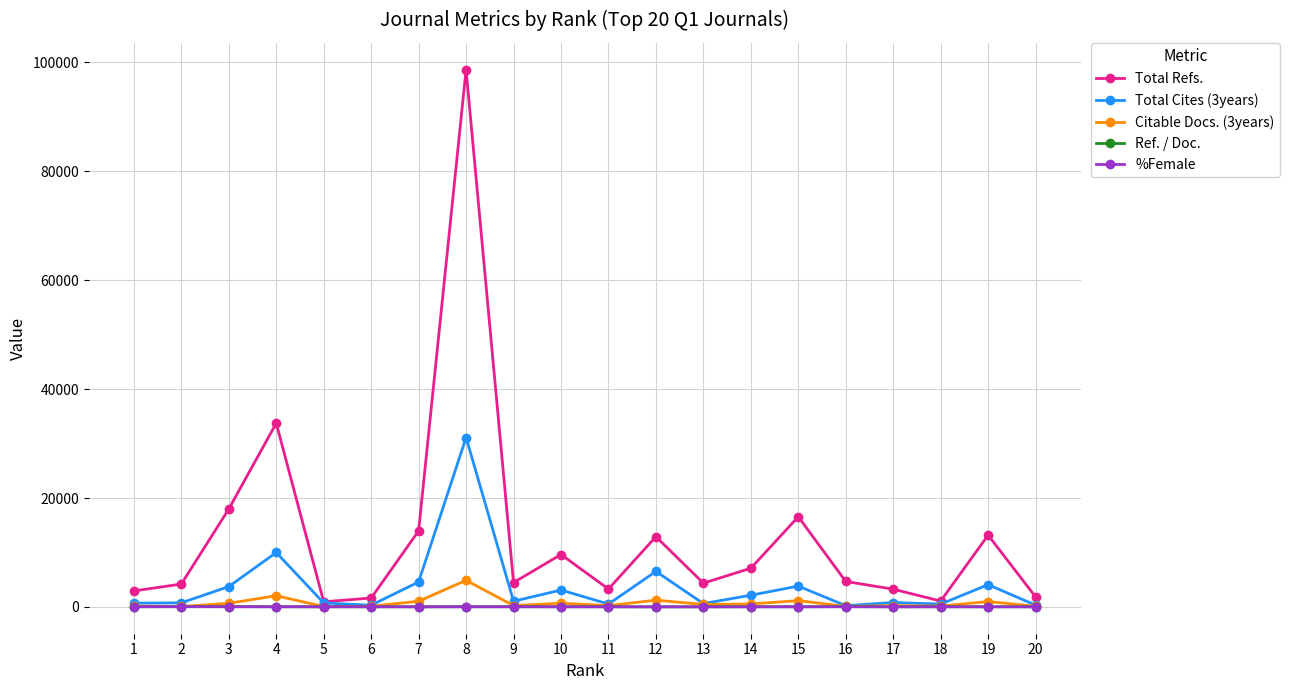

What is the approximate value of Ref. / Doc. at 6?

28.7